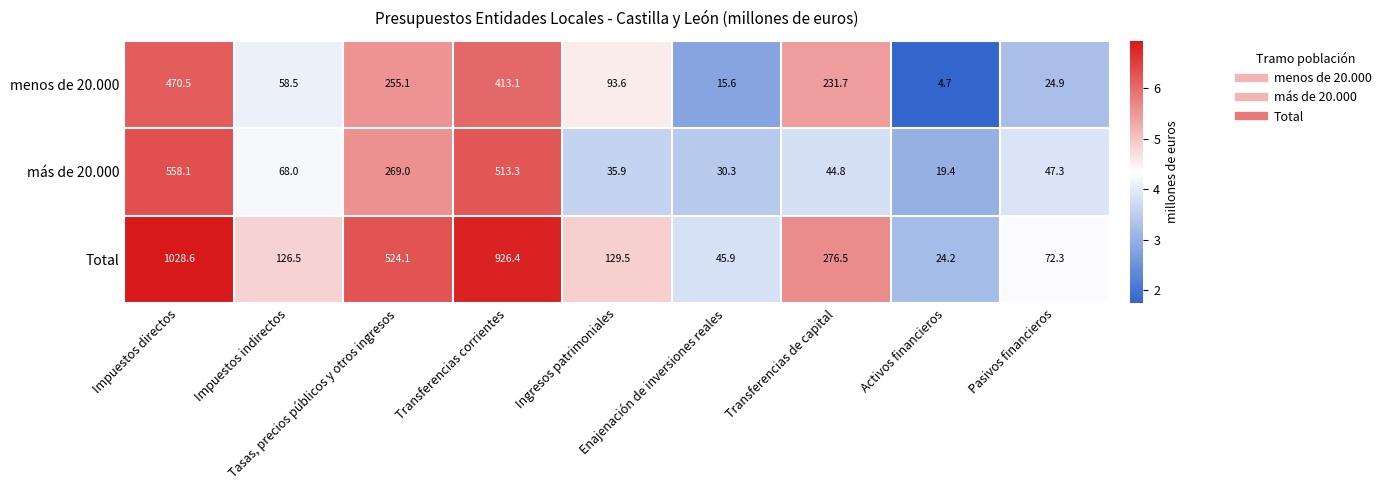

What is the minimum value for más de 20.000?

19.4